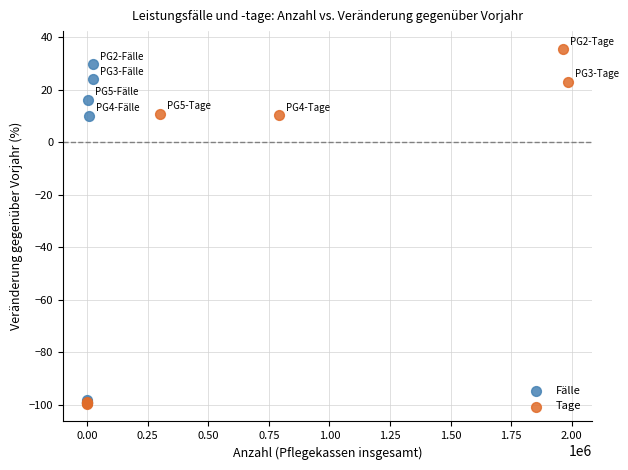

What are all the series names shown in the legend?

Fälle, Tage